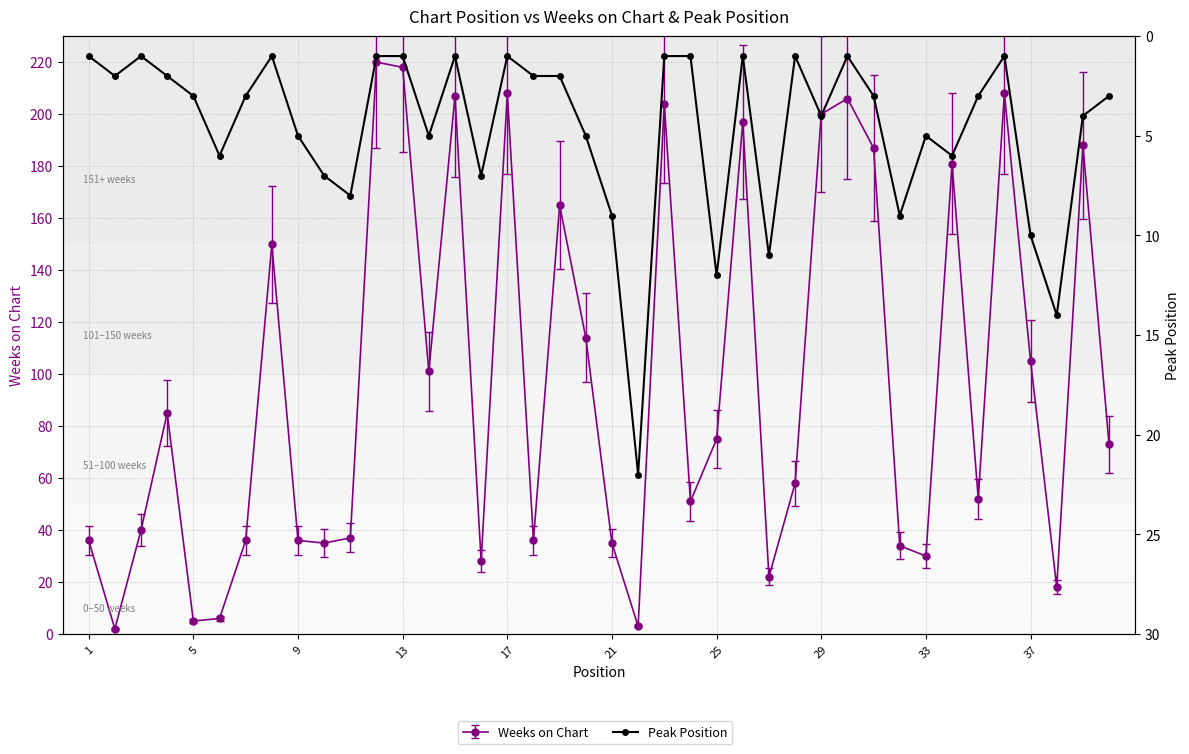

Count the number of categories in the chart.

40